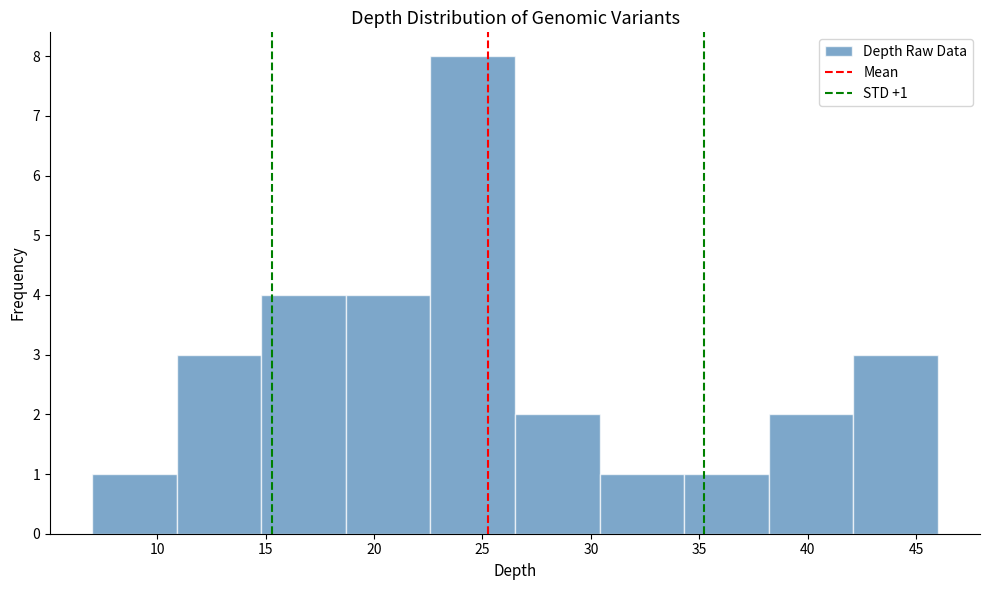

Over which range of the x-axis is the bar tallest?

22.6 to 26.5